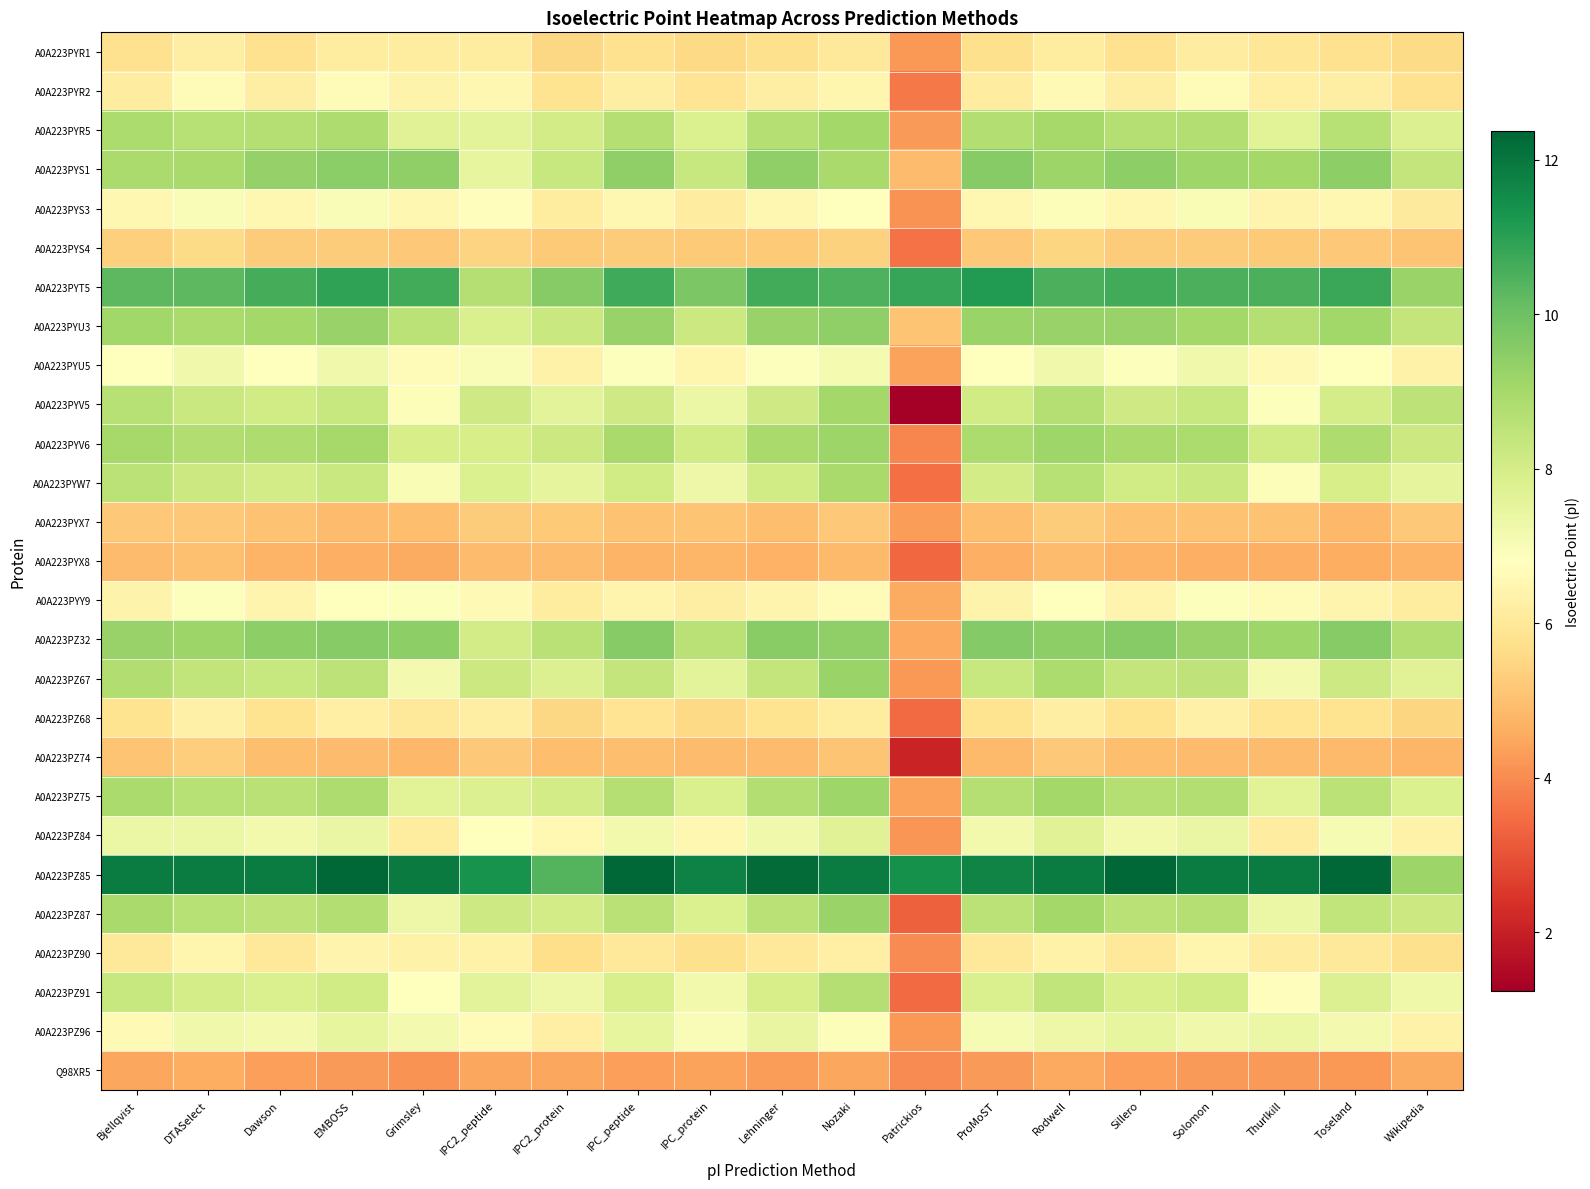

Reading left to right, list all the values displayed in this chart.

A0A223PYR1: Bjellqvist=5.8	DTASelect=6.2	Dawson=5.8	EMBOSS=6.1	Grimsley=6.1	IPC2_peptide=6.1	IPC2_protein=5.5	IPC_peptide=5.8	IPC_protein=5.6	Lehninger=5.8	Nozaki=6.0	Patrickios=4.2	ProMoST=5.8	Rodwell=6.1	Sillero=5.8	Solomon=6.2	Thurlkill=6.0	Toseland=5.8	Wikipedia=5.6
A0A223PYR2: Bjellqvist=6.2	DTASelect=6.7	Dawson=6.2	EMBOSS=6.7	Grimsley=6.4	IPC2_peptide=6.5	IPC2_protein=5.8	IPC_peptide=6.2	IPC_protein=5.9	Lehninger=6.2	Nozaki=6.5	Patrickios=3.7	ProMoST=6.2	Rodwell=6.6	Sillero=6.2	Solomon=6.7	Thurlkill=6.2	Toseland=6.2	Wikipedia=5.8
A0A223PYR5: Bjellqvist=8.9	DTASelect=8.7	Dawson=8.7	EMBOSS=8.8	Grimsley=7.7	IPC2_peptide=7.6	IPC2_protein=8.0	IPC_peptide=8.7	IPC_protein=7.8	Lehninger=8.7	Nozaki=9.0	Patrickios=4.3	ProMoST=8.8	Rodwell=9.0	Sillero=8.7	Solomon=8.7	Thurlkill=7.7	Toseland=8.7	Wikipedia=7.8
A0A223PYS1: Bjellqvist=8.9	DTASelect=8.9	Dawson=9.3	EMBOSS=9.5	Grimsley=9.4	IPC2_peptide=7.5	IPC2_protein=8.3	IPC_peptide=9.4	IPC_protein=8.3	Lehninger=9.4	Nozaki=9.0	Patrickios=4.9	ProMoST=9.6	Rodwell=9.2	Sillero=9.4	Solomon=9.1	Thurlkill=9.1	Toseland=9.4	Wikipedia=8.4
A0A223PYS3: Bjellqvist=6.5	DTASelect=7.0	Dawson=6.5	EMBOSS=7.0	Grimsley=6.5	IPC2_peptide=6.7	IPC2_protein=6.1	IPC_peptide=6.5	IPC_protein=6.2	Lehninger=6.5	Nozaki=6.8	Patrickios=4.2	ProMoST=6.5	Rodwell=6.9	Sillero=6.5	Solomon=7.0	Thurlkill=6.4	Toseland=6.5	Wikipedia=6.1
A0A223PYS4: Bjellqvist=5.4	DTASelect=5.6	Dawson=5.3	EMBOSS=5.2	Grimsley=5.2	IPC2_peptide=5.4	IPC2_protein=5.2	IPC_peptide=5.3	IPC_protein=5.2	Lehninger=5.2	Nozaki=5.4	Patrickios=3.6	ProMoST=5.2	Rodwell=5.5	Sillero=5.3	Solomon=5.2	Thurlkill=5.2	Toseland=5.2	Wikipedia=5.1
A0A223PYT5: Bjellqvist=10.2	DTASelect=10.2	Dawson=10.6	EMBOSS=10.9	Grimsley=10.7	IPC2_peptide=8.7	IPC2_protein=9.6	IPC_peptide=10.7	IPC_protein=9.7	Lehninger=10.7	Nozaki=10.5	Patrickios=10.8	ProMoST=11.1	Rodwell=10.5	Sillero=10.7	Solomon=10.5	Thurlkill=10.5	Toseland=10.8	Wikipedia=9.2
A0A223PYU3: Bjellqvist=9.1	DTASelect=8.9	Dawson=9.1	EMBOSS=9.3	Grimsley=8.6	IPC2_peptide=7.9	IPC2_protein=8.2	IPC_peptide=9.3	IPC_protein=8.2	Lehninger=9.3	Nozaki=9.4	Patrickios=5.1	ProMoST=9.2	Rodwell=9.3	Sillero=9.3	Solomon=9.1	Thurlkill=8.7	Toseland=9.1	Wikipedia=8.4
A0A223PYU5: Bjellqvist=6.8	DTASelect=7.2	Dawson=6.8	EMBOSS=7.2	Grimsley=6.7	IPC2_peptide=7.0	IPC2_protein=6.4	IPC_peptide=6.9	IPC_protein=6.5	Lehninger=6.9	Nozaki=7.1	Patrickios=4.4	ProMoST=6.8	Rodwell=7.2	Sillero=6.9	Solomon=7.2	Thurlkill=6.6	Toseland=6.8	Wikipedia=6.3
A0A223PYV5: Bjellqvist=8.7	DTASelect=8.2	Dawson=8.1	EMBOSS=8.3	Grimsley=6.9	IPC2_peptide=8.1	IPC2_protein=7.6	IPC_peptide=8.1	IPC_protein=7.4	Lehninger=8.1	Nozaki=9.0	Patrickios=1.2	ProMoST=8.1	Rodwell=8.7	Sillero=8.1	Solomon=8.3	Thurlkill=6.9	Toseland=8.0	Wikipedia=8.5
A0A223PYV6: Bjellqvist=9.0	DTASelect=8.8	Dawson=8.8	EMBOSS=9.0	Grimsley=8.0	IPC2_peptide=7.9	IPC2_protein=8.2	IPC_peptide=8.9	IPC_protein=8.1	Lehninger=8.9	Nozaki=9.2	Patrickios=3.9	ProMoST=8.9	Rodwell=9.1	Sillero=8.9	Solomon=8.9	Thurlkill=8.1	Toseland=8.8	Wikipedia=8.2
A0A223PYW7: Bjellqvist=8.6	DTASelect=8.2	Dawson=8.0	EMBOSS=8.3	Grimsley=7.0	IPC2_peptide=7.8	IPC2_protein=7.5	IPC_peptide=8.1	IPC_protein=7.3	Lehninger=8.1	Nozaki=9.0	Patrickios=3.5	ProMoST=8.1	Rodwell=8.6	Sillero=8.1	Solomon=8.3	Thurlkill=6.9	Toseland=7.9	Wikipedia=7.5
A0A223PYX7: Bjellqvist=5.2	DTASelect=5.2	Dawson=5.0	EMBOSS=4.9	Grimsley=5.0	IPC2_peptide=5.2	IPC2_protein=5.2	IPC_peptide=5.0	IPC_protein=5.1	Lehninger=5.0	Nozaki=5.2	Patrickios=4.3	ProMoST=5.0	Rodwell=5.2	Sillero=5.0	Solomon=5.0	Thurlkill=5.0	Toseland=4.8	Wikipedia=5.2
A0A223PYX8: Bjellqvist=4.9	DTASelect=5.0	Dawson=4.7	EMBOSS=4.6	Grimsley=4.5	IPC2_peptide=4.9	IPC2_protein=4.9	IPC_peptide=4.7	IPC_protein=4.8	Lehninger=4.7	Nozaki=4.9	Patrickios=3.4	ProMoST=4.6	Rodwell=4.9	Sillero=4.7	Solomon=4.6	Thurlkill=4.6	Toseland=4.6	Wikipedia=4.7
A0A223PYY9: Bjellqvist=6.4	DTASelect=6.9	Dawson=6.4	EMBOSS=6.8	Grimsley=6.9	IPC2_peptide=6.6	IPC2_protein=6.1	IPC_peptide=6.4	IPC_protein=6.2	Lehninger=6.4	Nozaki=6.6	Patrickios=4.5	ProMoST=6.4	Rodwell=6.8	Sillero=6.4	Solomon=6.9	Thurlkill=6.7	Toseland=6.4	Wikipedia=6.2
A0A223PZ32: Bjellqvist=9.3	DTASelect=9.2	Dawson=9.4	EMBOSS=9.6	Grimsley=9.4	IPC2_peptide=8.1	IPC2_protein=8.6	IPC_peptide=9.5	IPC_protein=8.6	Lehninger=9.5	Nozaki=9.4	Patrickios=4.5	ProMoST=9.6	Rodwell=9.4	Sillero=9.6	Solomon=9.3	Thurlkill=9.1	Toseland=9.6	Wikipedia=8.7
A0A223PZ67: Bjellqvist=8.8	DTASelect=8.4	Dawson=8.3	EMBOSS=8.5	Grimsley=7.1	IPC2_peptide=8.2	IPC2_protein=7.8	IPC_peptide=8.4	IPC_protein=7.6	Lehninger=8.4	Nozaki=9.2	Patrickios=4.2	ProMoST=8.3	Rodwell=8.9	Sillero=8.4	Solomon=8.5	Thurlkill=7.1	Toseland=8.2	Wikipedia=7.7
A0A223PZ68: Bjellqvist=5.8	DTASelect=6.3	Dawson=5.8	EMBOSS=6.3	Grimsley=6.1	IPC2_peptide=6.2	IPC2_protein=5.5	IPC_peptide=5.9	IPC_protein=5.6	Lehninger=5.8	Nozaki=6.1	Patrickios=3.5	ProMoST=5.8	Rodwell=6.2	Sillero=5.8	Solomon=6.3	Thurlkill=5.9	Toseland=5.8	Wikipedia=5.5
A0A223PZ74: Bjellqvist=5.1	DTASelect=5.3	Dawson=5.0	EMBOSS=4.9	Grimsley=4.8	IPC2_peptide=5.2	IPC2_protein=5.0	IPC_peptide=5.0	IPC_protein=4.9	Lehninger=4.9	Nozaki=5.1	Patrickios=2.1	ProMoST=4.9	Rodwell=5.2	Sillero=5.0	Solomon=4.9	Thurlkill=4.9	Toseland=4.9	Wikipedia=4.8
A0A223PZ75: Bjellqvist=8.9	DTASelect=8.7	Dawson=8.6	EMBOSS=8.8	Grimsley=7.6	IPC2_peptide=7.8	IPC2_protein=8.0	IPC_peptide=8.7	IPC_protein=7.9	Lehninger=8.7	Nozaki=9.1	Patrickios=4.4	ProMoST=8.7	Rodwell=9.0	Sillero=8.7	Solomon=8.7	Thurlkill=7.6	Toseland=8.6	Wikipedia=7.8
A0A223PZ84: Bjellqvist=7.3	DTASelect=7.3	Dawson=7.2	EMBOSS=7.4	Grimsley=6.1	IPC2_peptide=6.8	IPC2_protein=6.6	IPC_peptide=7.2	IPC_protein=6.5	Lehninger=7.2	Nozaki=7.7	Patrickios=4.2	ProMoST=7.2	Rodwell=7.7	Sillero=7.2	Solomon=7.4	Thurlkill=6.2	Toseland=7.1	Wikipedia=6.3
A0A223PZ85: Bjellqvist=11.9	DTASelect=11.9	Dawson=11.9	EMBOSS=12.4	Grimsley=11.9	IPC2_peptide=11.3	IPC2_protein=10.4	IPC_peptide=12.4	IPC_protein=11.7	Lehninger=12.3	Nozaki=11.9	Patrickios=11.4	ProMoST=11.7	Rodwell=11.9	Sillero=12.4	Solomon=11.9	Thurlkill=11.9	Toseland=12.3	Wikipedia=9.2
A0A223PZ87: Bjellqvist=9.0	DTASelect=8.6	Dawson=8.5	EMBOSS=8.7	Grimsley=7.3	IPC2_peptide=8.2	IPC2_protein=8.0	IPC_peptide=8.6	IPC_protein=7.8	Lehninger=8.6	Nozaki=9.2	Patrickios=3.2	ProMoST=8.6	Rodwell=9.0	Sillero=8.6	Solomon=8.7	Thurlkill=7.3	Toseland=8.4	Wikipedia=8.2
A0A223PZ90: Bjellqvist=6.0	DTASelect=6.5	Dawson=6.0	EMBOSS=6.4	Grimsley=6.4	IPC2_peptide=6.3	IPC2_protein=5.7	IPC_peptide=6.0	IPC_protein=5.8	Lehninger=6.0	Nozaki=6.3	Patrickios=4.0	ProMoST=6.0	Rodwell=6.4	Sillero=6.0	Solomon=6.5	Thurlkill=6.2	Toseland=6.0	Wikipedia=5.7
A0A223PZ91: Bjellqvist=8.3	DTASelect=8.0	Dawson=7.9	EMBOSS=8.1	Grimsley=6.8	IPC2_peptide=7.6	IPC2_protein=7.3	IPC_peptide=7.9	IPC_protein=7.2	Lehninger=8.0	Nozaki=8.7	Patrickios=3.4	ProMoST=7.9	Rodwell=8.4	Sillero=7.9	Solomon=8.1	Thurlkill=6.8	Toseland=7.8	Wikipedia=7.3
A0A223PZ96: Bjellqvist=6.6	DTASelect=7.2	Dawson=7.1	EMBOSS=7.5	Grimsley=7.1	IPC2_peptide=6.7	IPC2_protein=6.2	IPC_peptide=7.5	IPC_protein=6.9	Lehninger=7.5	Nozaki=6.9	Patrickios=4.2	ProMoST=7.0	Rodwell=7.3	Sillero=7.5	Solomon=7.2	Thurlkill=7.3	Toseland=7.1	Wikipedia=6.4
Q98XR5: Bjellqvist=4.5	DTASelect=4.6	Dawson=4.3	EMBOSS=4.2	Grimsley=4.1	IPC2_peptide=4.5	IPC2_protein=4.5	IPC_peptide=4.4	IPC_protein=4.4	Lehninger=4.3	Nozaki=4.5	Patrickios=4.0	ProMoST=4.2	Rodwell=4.5	Sillero=4.3	Solomon=4.2	Thurlkill=4.2	Toseland=4.2	Wikipedia=4.6